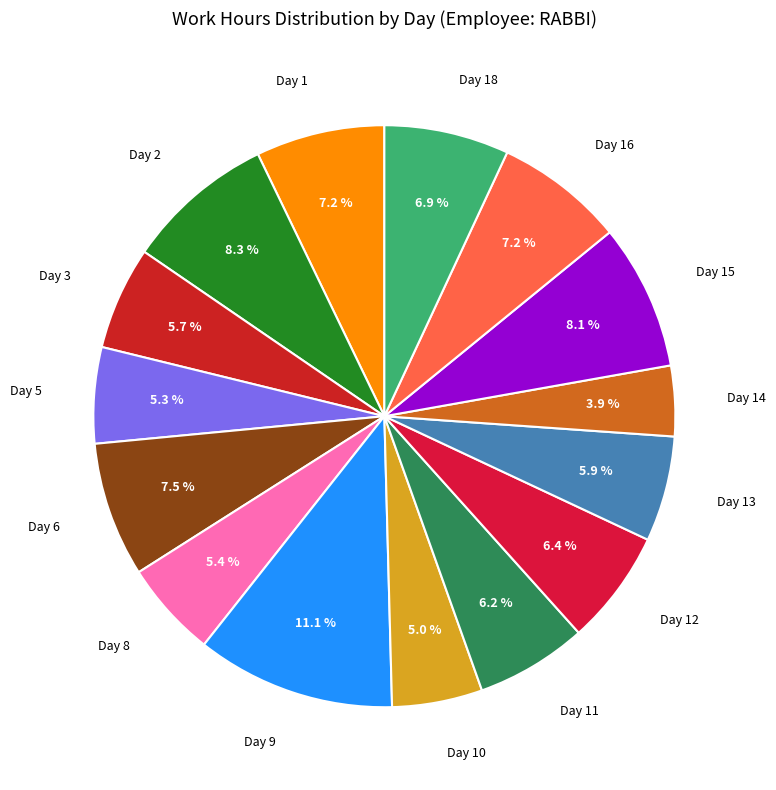

What is the largest slice in the pie chart?

Day 9